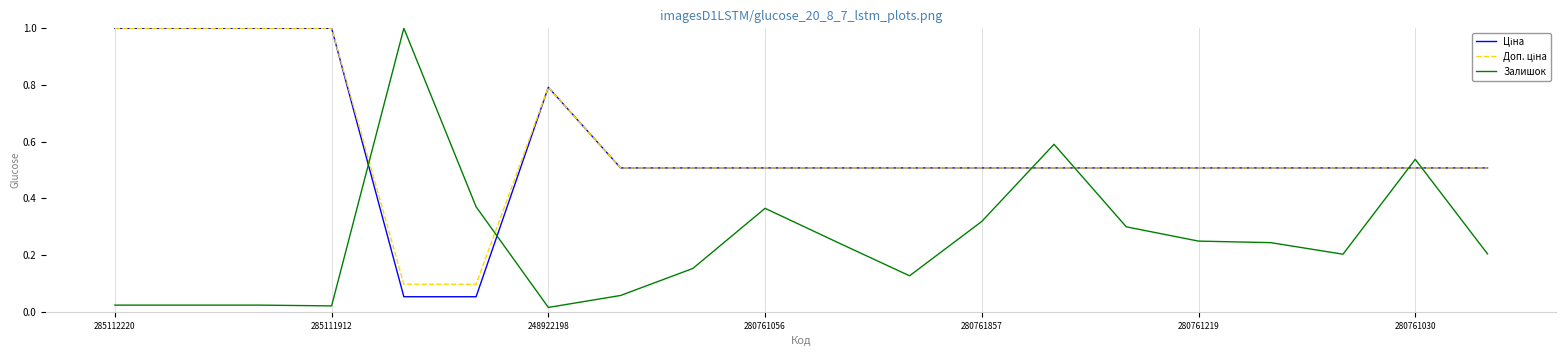

What is the maximum value for Залишок?

1.0